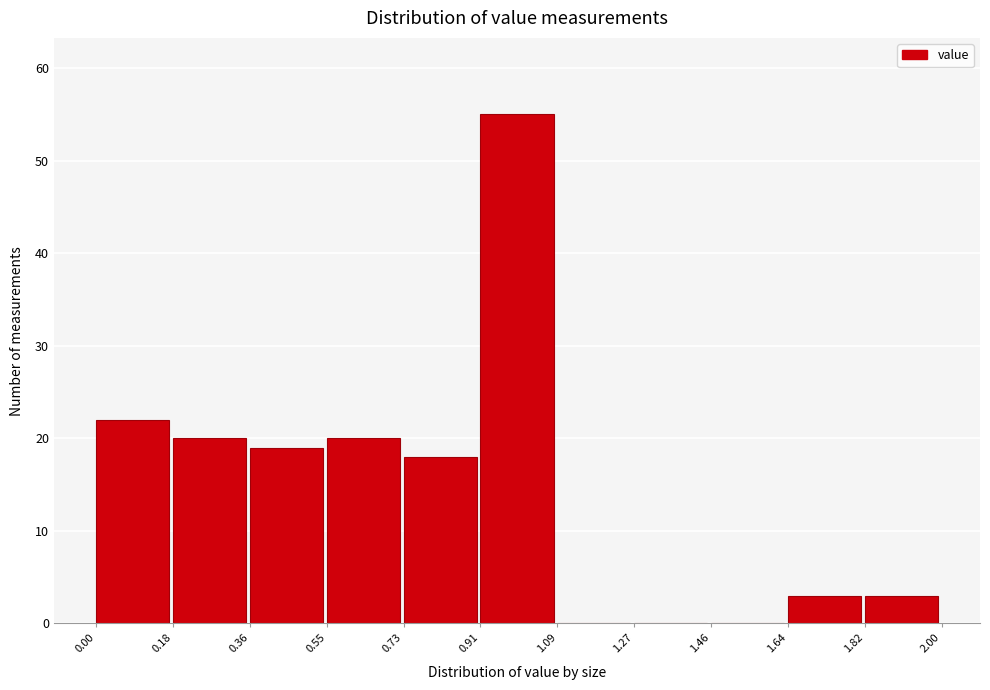

Reading left to right, list every bar in this chart as the range it spans on the x-axis followed by its height. The values are not printed on the chart, so give them approximately, as read against the axis.

0.00 to 0.18: 22
0.18 to 0.36: 20
0.36 to 0.55: 19
0.55 to 0.73: 20
0.73 to 0.91: 18
0.91 to 1.09: 55
1.09 to 1.27: 0
1.27 to 1.46: 0
1.46 to 1.64: 0
1.64 to 1.82: 3
1.82 to 2.00: 3